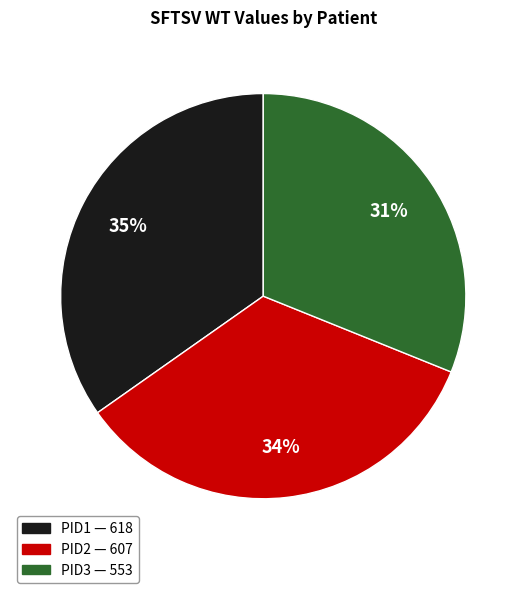

To the nearest percent, what is the difference between the largest and smallest slice percentages?

4%